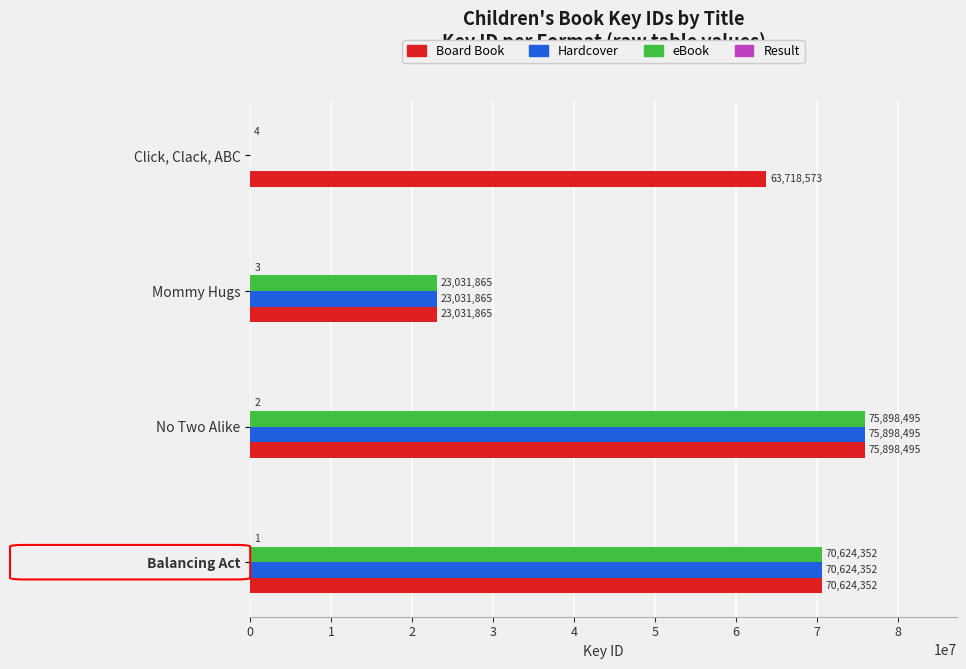

What is the maximum value for Hardcover?

75898495